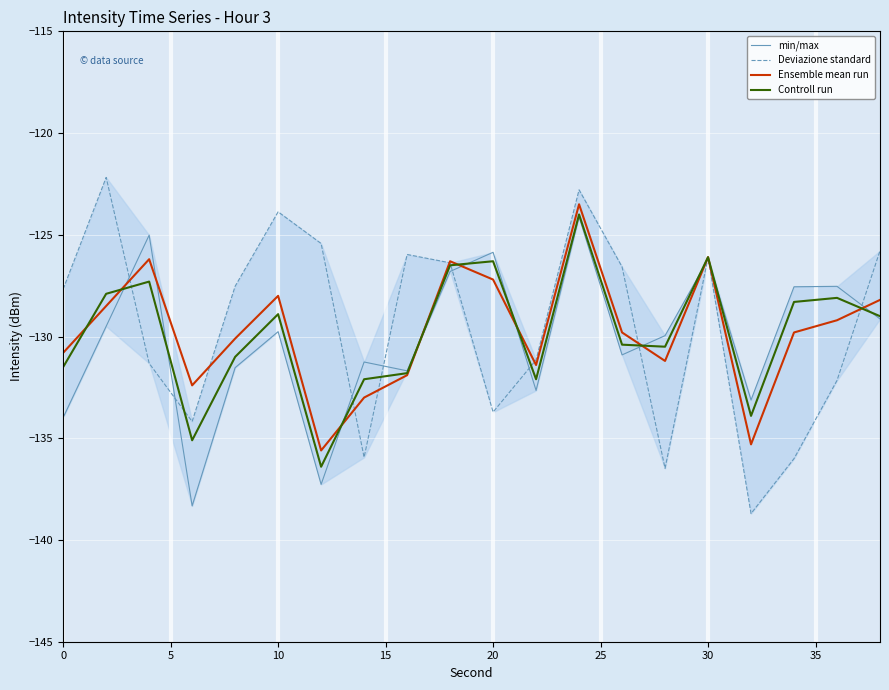

In Controll run, how many points are lower than both neighbors (excluding endpoints)?

5